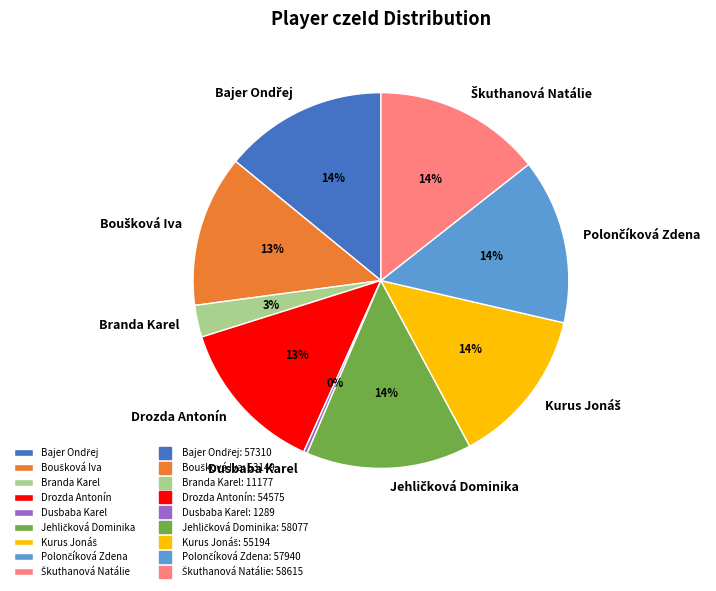

What percentage is the Drozda Antonín slice, to the nearest percent?

13%